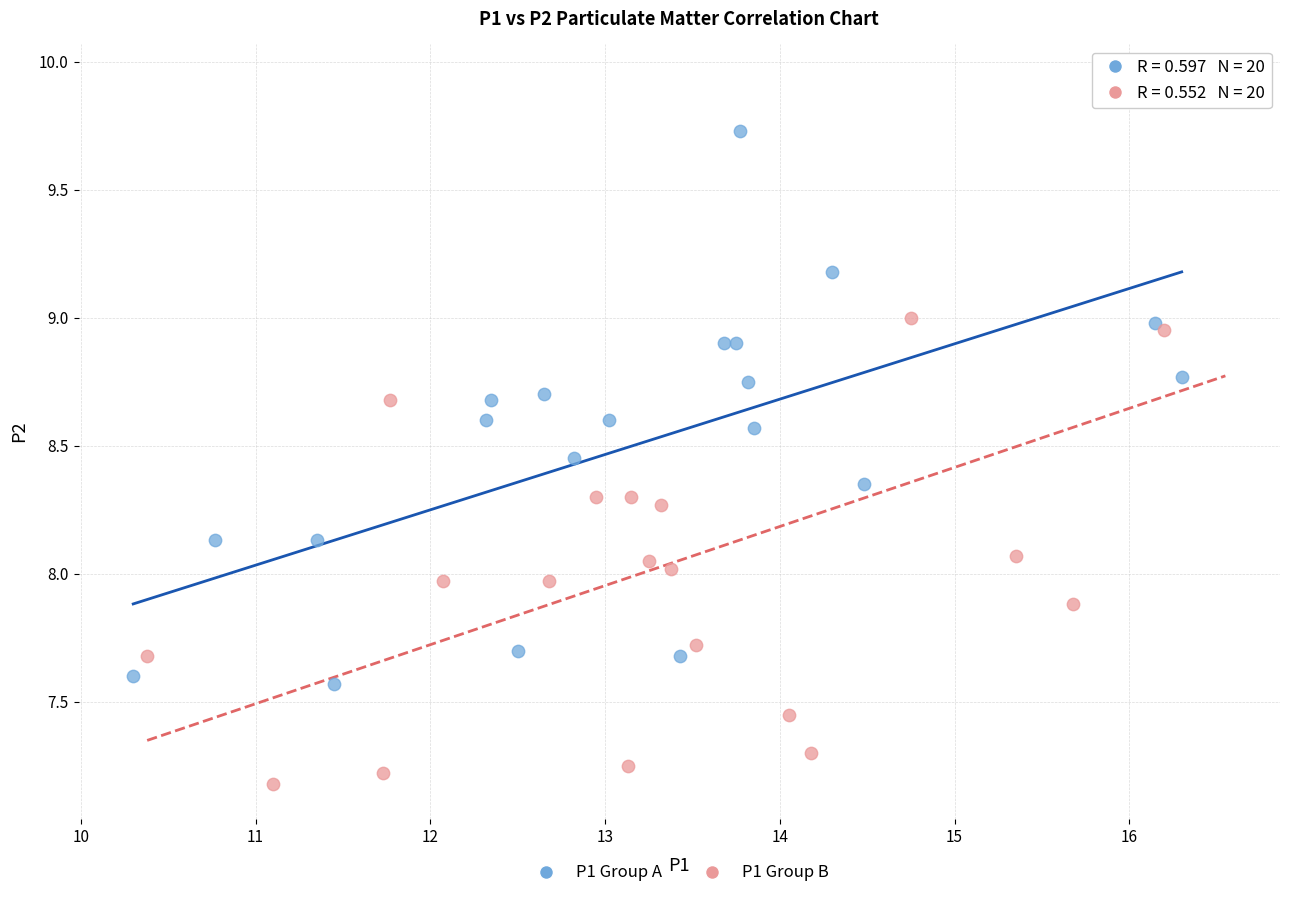

Which series has the widest spread of Y values?

P1 Group B